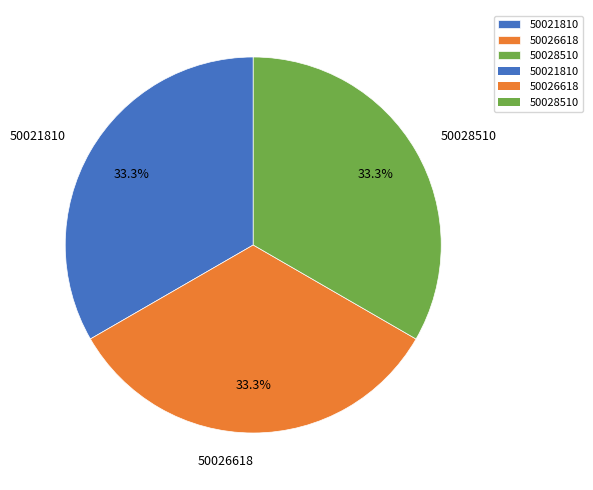

How much of the chart is everything except 50021810?

66.7%